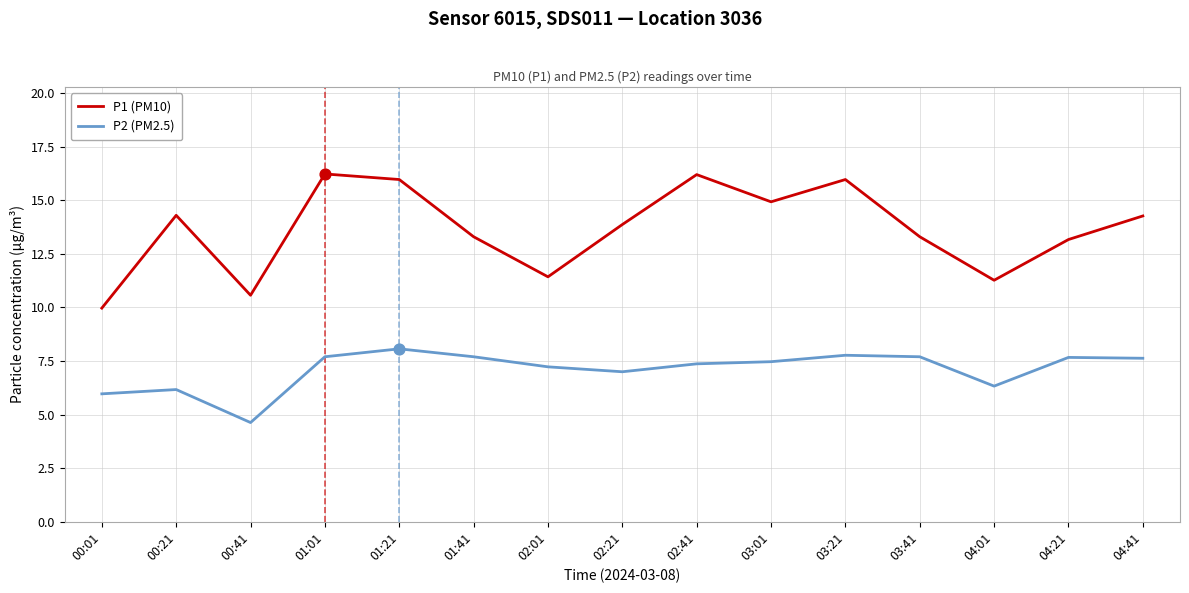

Which series has the largest total across all categories?

P1 (PM10)